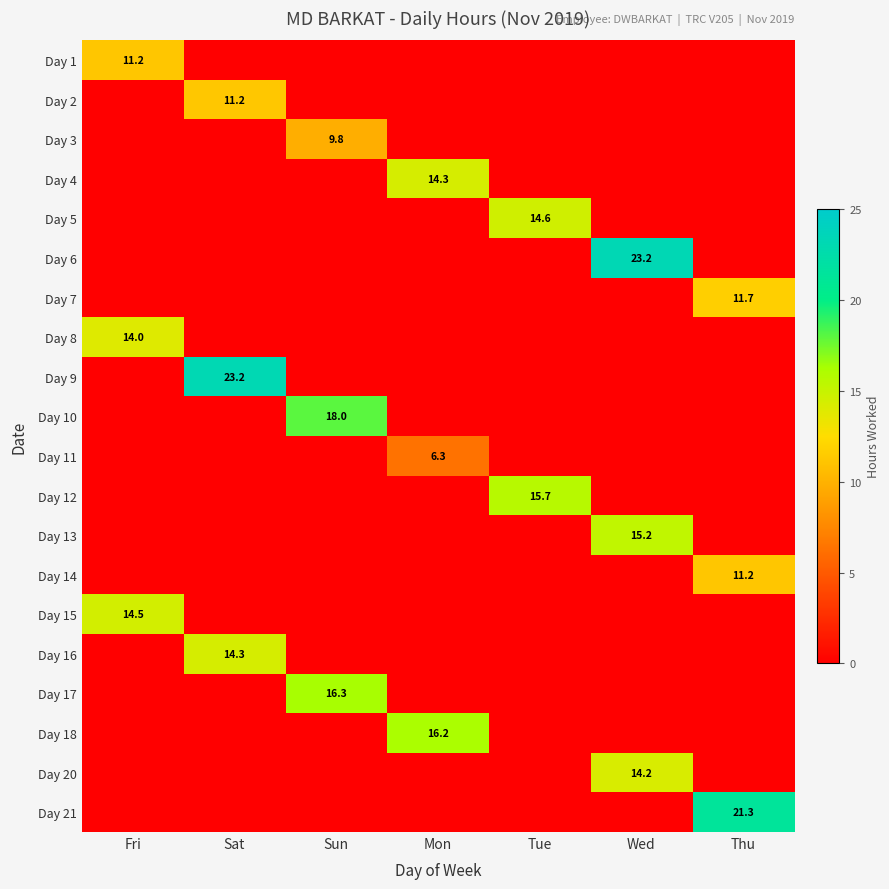

True or false: Day 21 has a value of 36.0 at Thu.

False